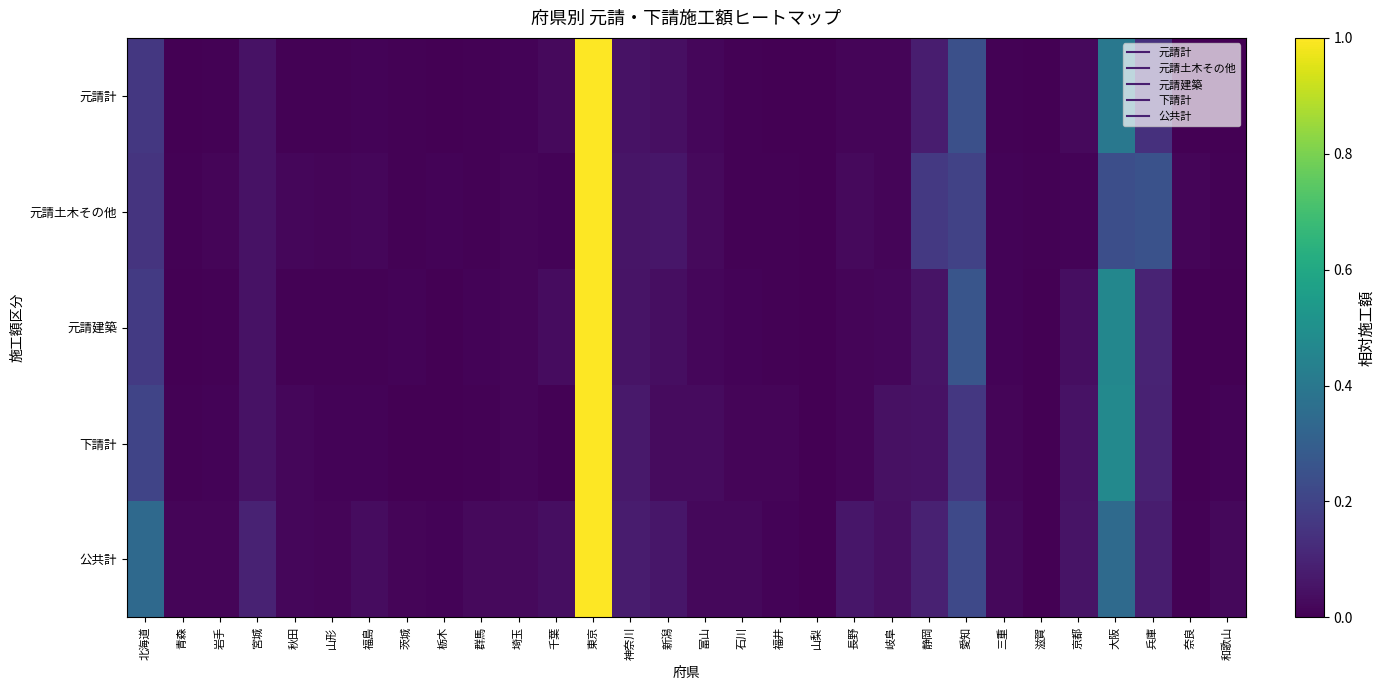

Reading left to right, transcribe all the data shown in this chart.

元請計: 北海道=0.2	青森=0.0	岩手=0.0	宮城=0.0	秋田=0.0	山形=0.0	福島=0.0	茨城=0.0	栃木=0.0	群馬=0.0	埼玉=0.0	千葉=0.0	東京=1.0	神奈川=0.1	新潟=0.0	富山=0.0	石川=0.0	福井=0.0	山梨=0.0	長野=0.0	岐阜=0.0	静岡=0.1	愛知=0.2	三重=0.0	滋賀=0.0	京都=0.0	大阪=0.4	兵庫=0.1	奈良=0.0	和歌山=0.0
元請土木その他: 北海道=0.1	青森=0.0	岩手=0.0	宮城=0.0	秋田=0.0	山形=0.0	福島=0.0	茨城=0.0	栃木=0.0	群馬=0.0	埼玉=0.0	千葉=0.0	東京=1.0	神奈川=0.1	新潟=0.1	富山=0.0	石川=0.0	福井=0.0	山梨=0.0	長野=0.0	岐阜=0.0	静岡=0.2	愛知=0.2	三重=0.0	滋賀=0.0	京都=0.0	大阪=0.2	兵庫=0.3	奈良=0.0	和歌山=0.0
元請建築: 北海道=0.2	青森=0.0	岩手=0.0	宮城=0.0	秋田=0.0	山形=0.0	福島=0.0	茨城=0.0	栃木=0.0	群馬=0.0	埼玉=0.0	千葉=0.0	東京=1.0	神奈川=0.1	新潟=0.0	富山=0.0	石川=0.0	福井=0.0	山梨=0.0	長野=0.0	岐阜=0.0	静岡=0.1	愛知=0.3	三重=0.0	滋賀=0.0	京都=0.0	大阪=0.5	兵庫=0.1	奈良=0.0	和歌山=0.0
下請計: 北海道=0.2	青森=0.0	岩手=0.0	宮城=0.1	秋田=0.0	山形=0.0	福島=0.0	茨城=0.0	栃木=0.0	群馬=0.0	埼玉=0.0	千葉=0.0	東京=1.0	神奈川=0.1	新潟=0.0	富山=0.0	石川=0.0	福井=0.0	山梨=0.0	長野=0.0	岐阜=0.0	静岡=0.1	愛知=0.2	三重=0.0	滋賀=0.0	京都=0.0	大阪=0.5	兵庫=0.1	奈良=0.0	和歌山=0.0
公共計: 北海道=0.3	青森=0.0	岩手=0.0	宮城=0.1	秋田=0.0	山形=0.0	福島=0.0	茨城=0.0	栃木=0.0	群馬=0.0	埼玉=0.0	千葉=0.0	東京=1.0	神奈川=0.1	新潟=0.1	富山=0.0	石川=0.0	福井=0.0	山梨=0.0	長野=0.1	岐阜=0.0	静岡=0.1	愛知=0.2	三重=0.0	滋賀=0.0	京都=0.1	大阪=0.3	兵庫=0.1	奈良=0.0	和歌山=0.0